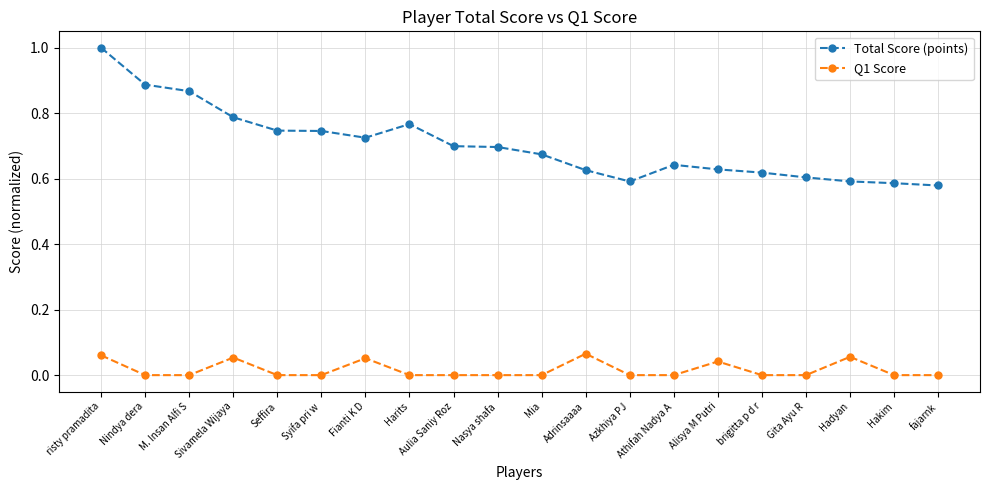

In Q1 Score, how many points are higher than both neighbors (excluding endpoints)?

5